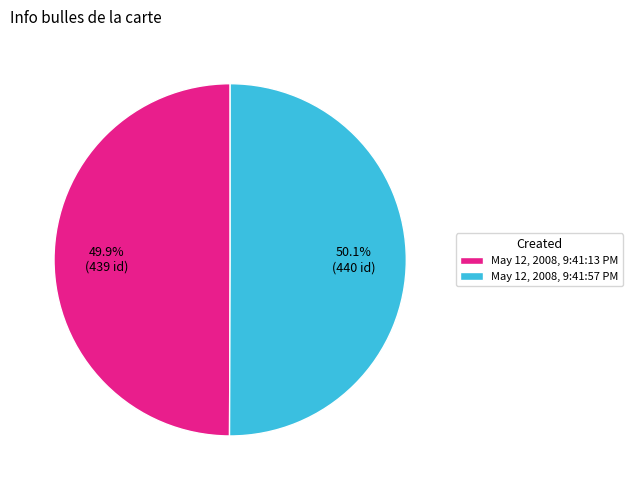

Do May 12, 2008, 9:41:13 PM and May 12, 2008, 9:41:57 PM together represent more than half of the pie?

Yes